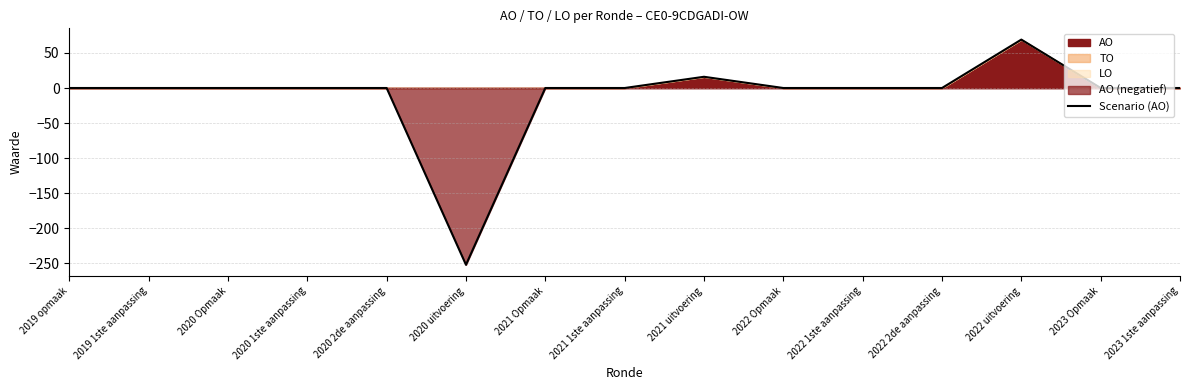

How many lines are shown in the chart?

1